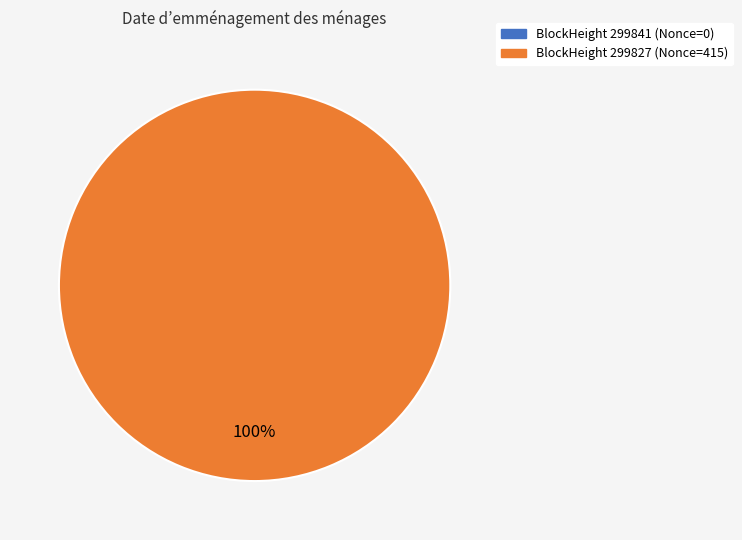

Which category accounts for the majority?

299827